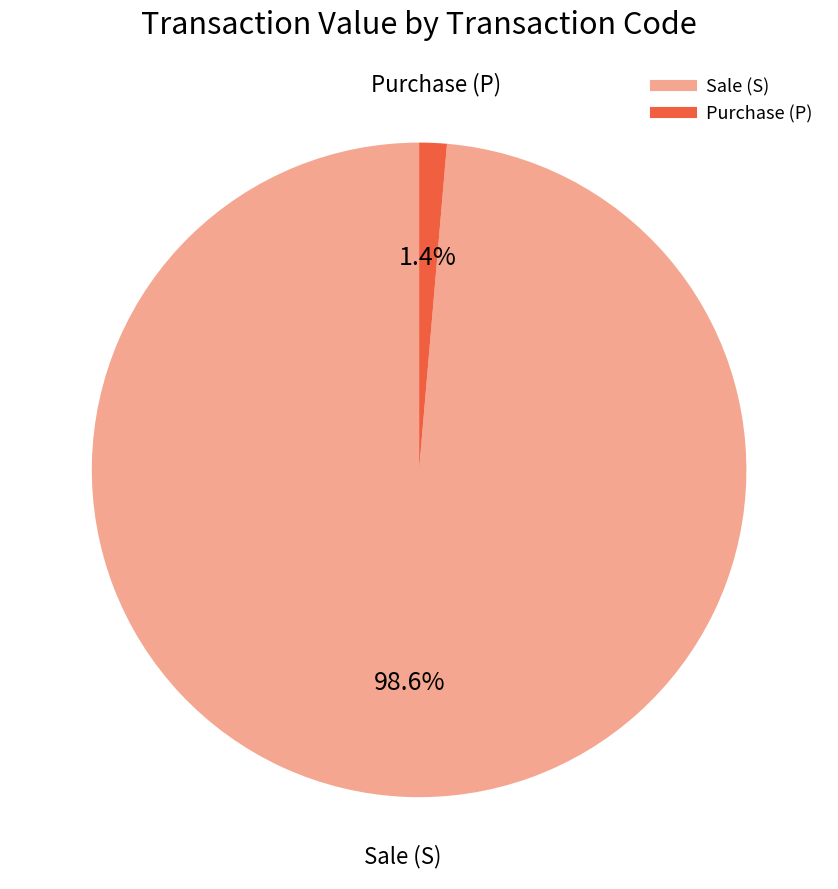

Does any single category account for the majority?

Yes